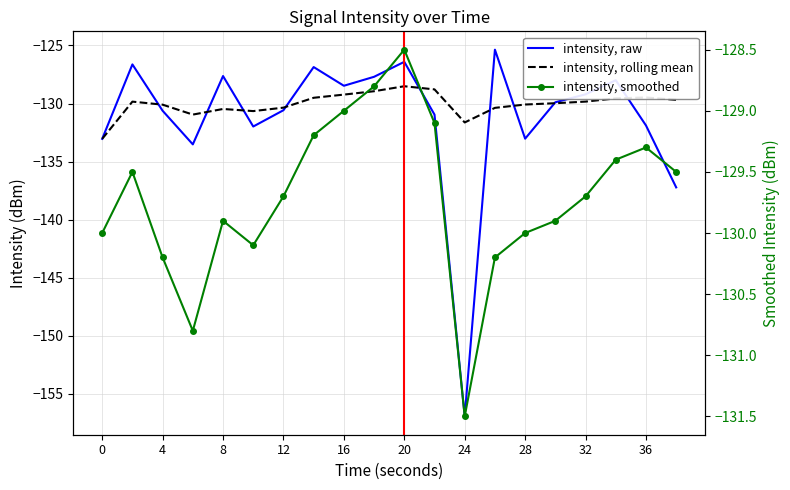

Does the chart have visible grid lines?

Yes